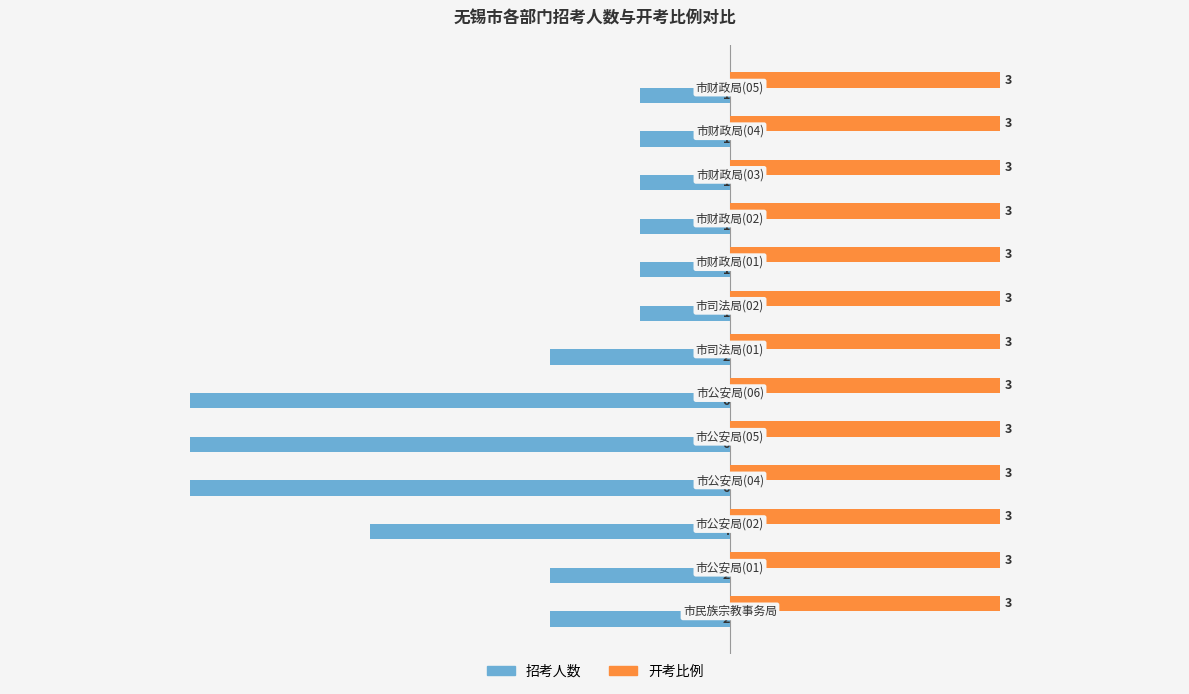

Which series has the widest spread of values?

招考人数